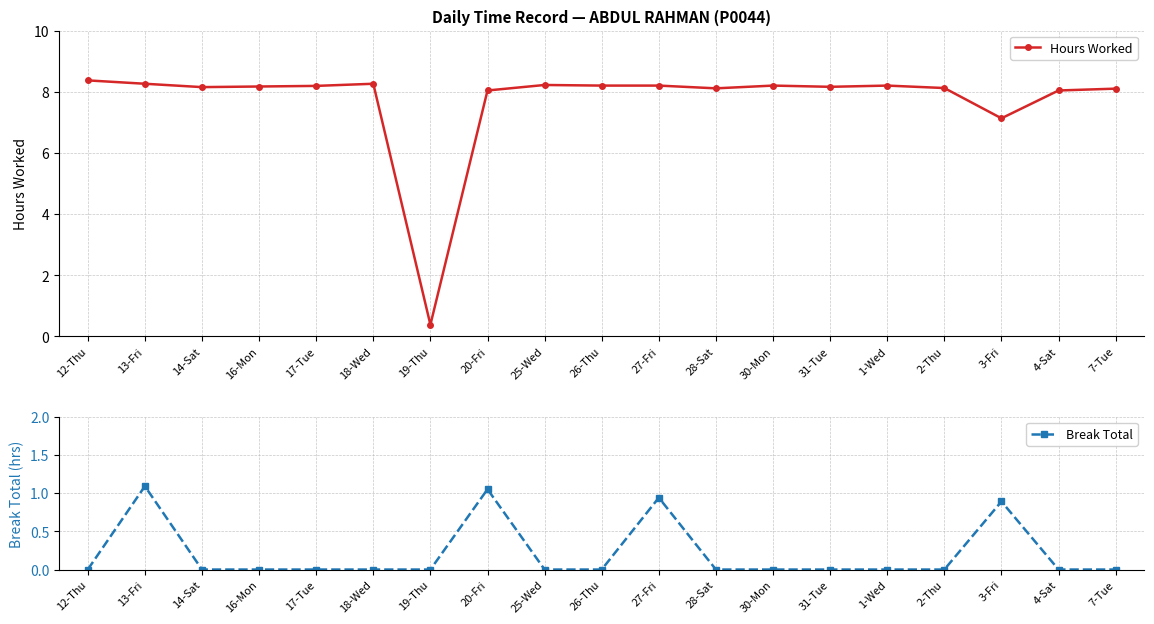

Between 26-Thu and 30-Mon, which series saw the biggest shift?

Hours Worked